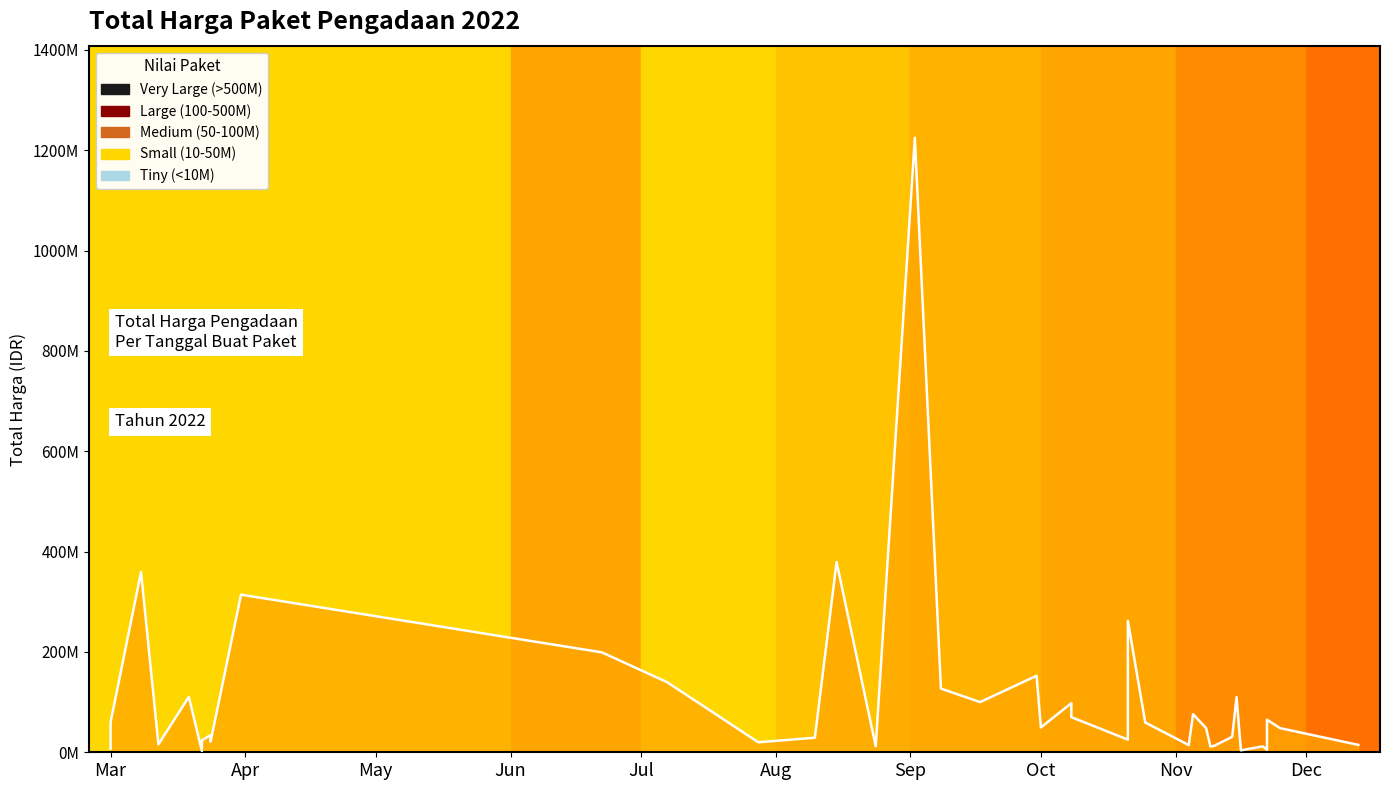

What is the difference between the maximum and minimum values?

1222286250